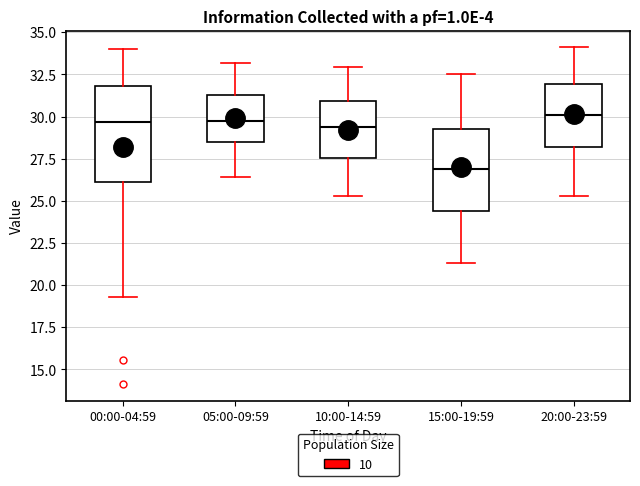

Which box's median line is the lowest?

15:00-19:59